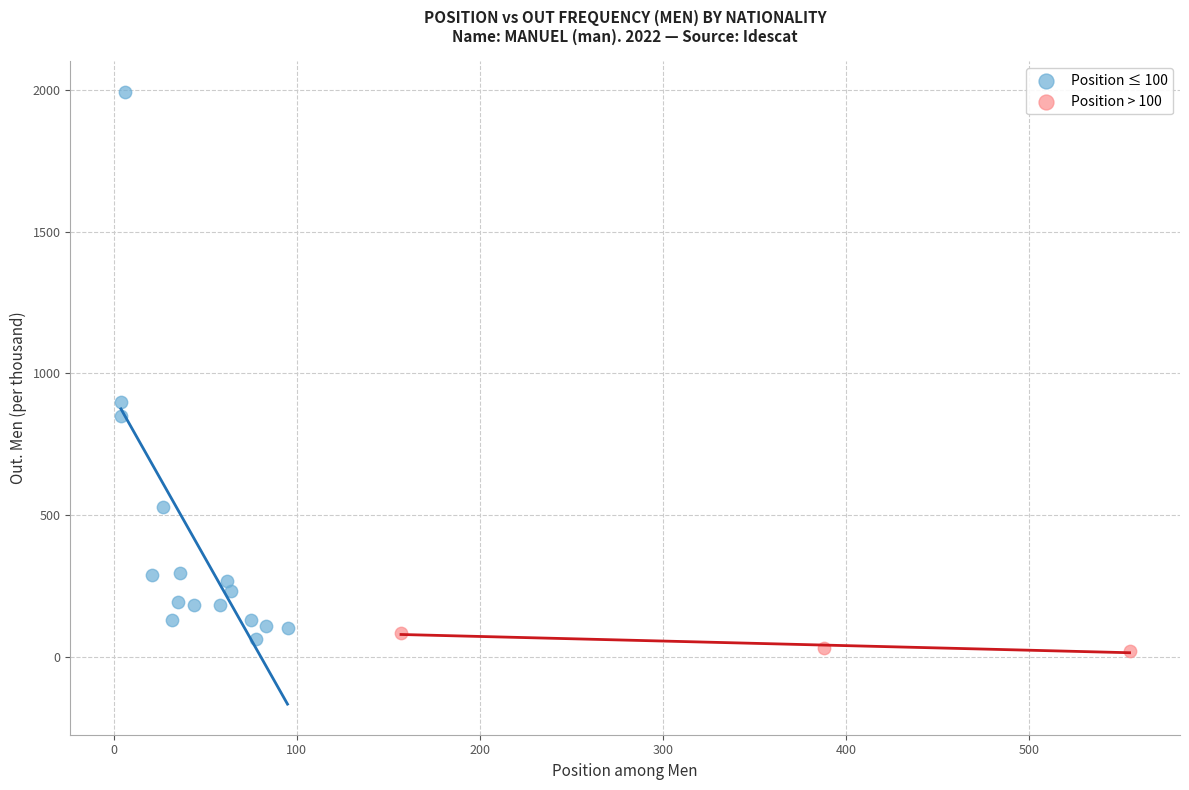

Which series has the widest spread of Y values?

Position ≤ 100